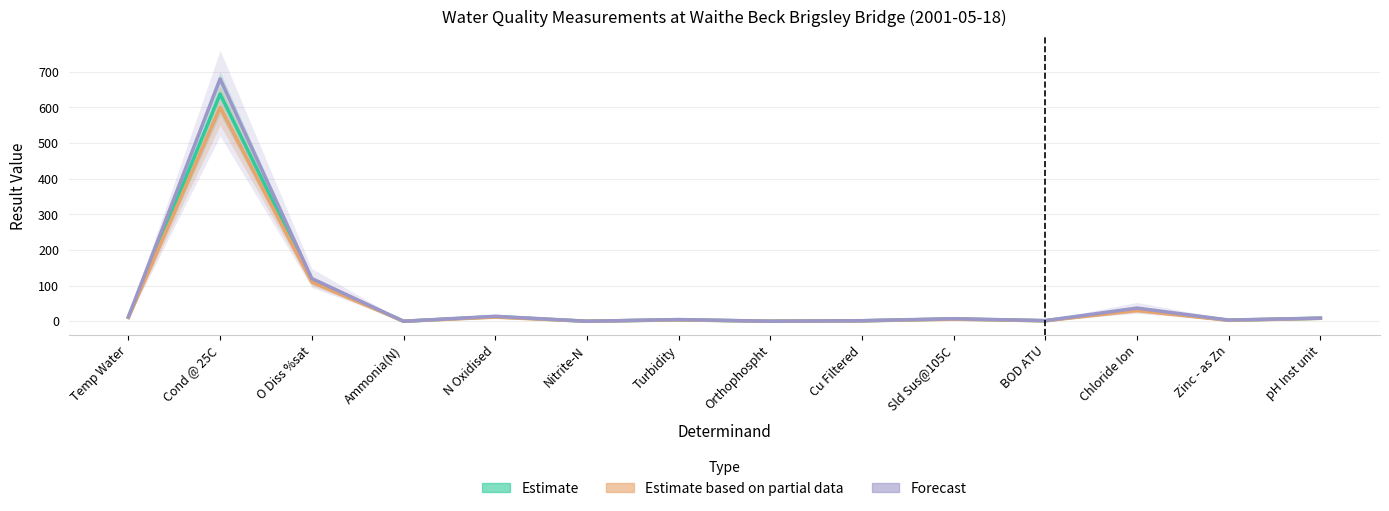

Is it true that Estimate equals 0.0 at Orthophospht?

False